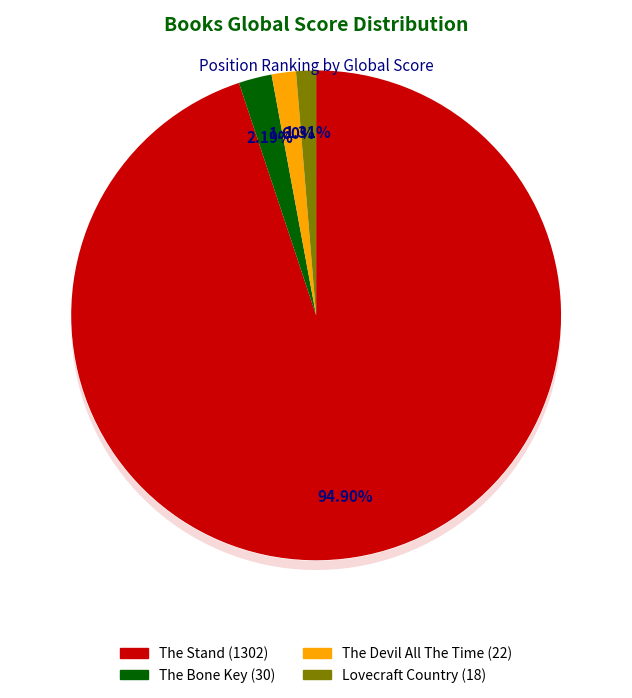

Which category accounts for the majority?

The Stand